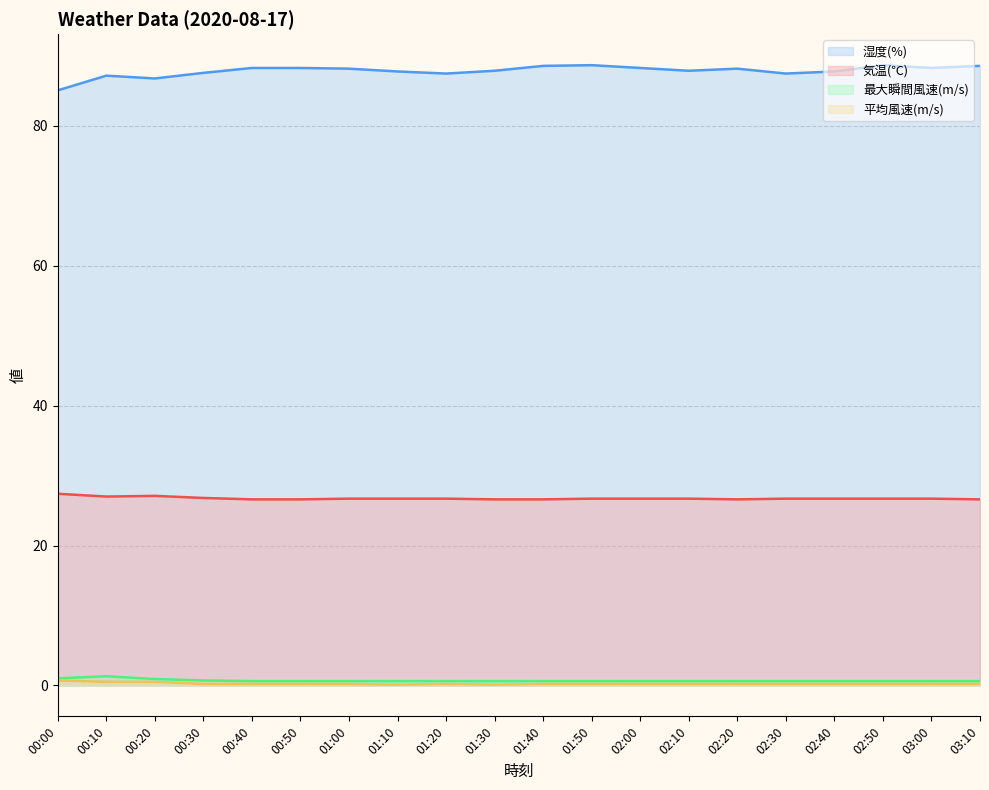

How many interior local peaks does the 最大瞬間風速(m/s) series have?

1